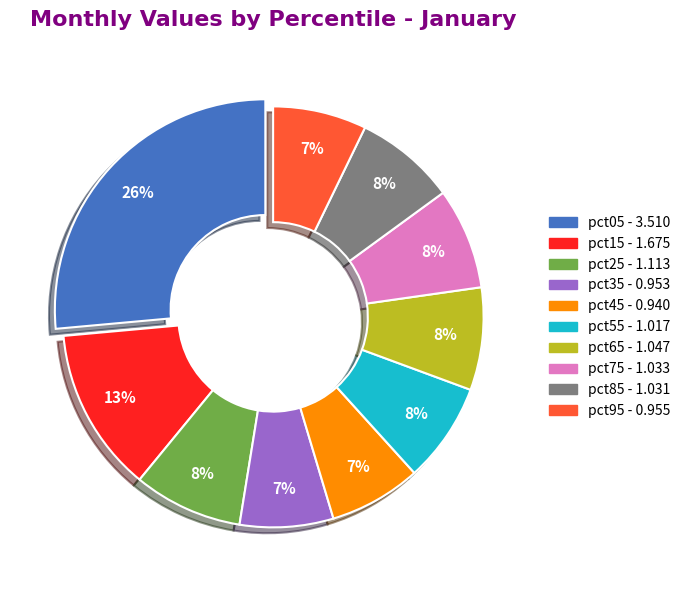

Do pct25 and pct45 together represent more than half of the pie?

No